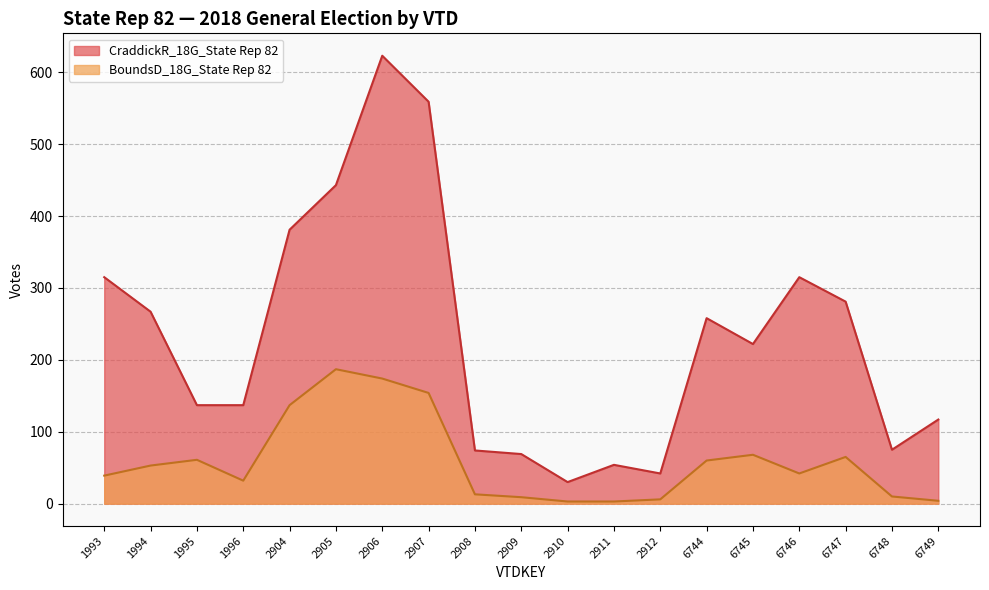

True or false: CraddickR_18G_State Rep 82 and BoundsD_18G_State Rep 82 cross at least once.

False